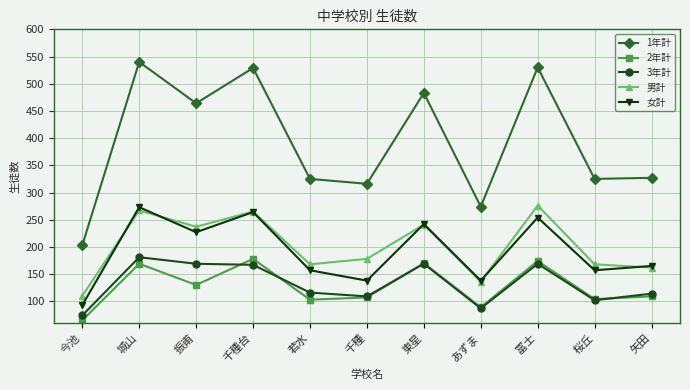

True or false: 男計 has more than 0 interior local peaks.

True